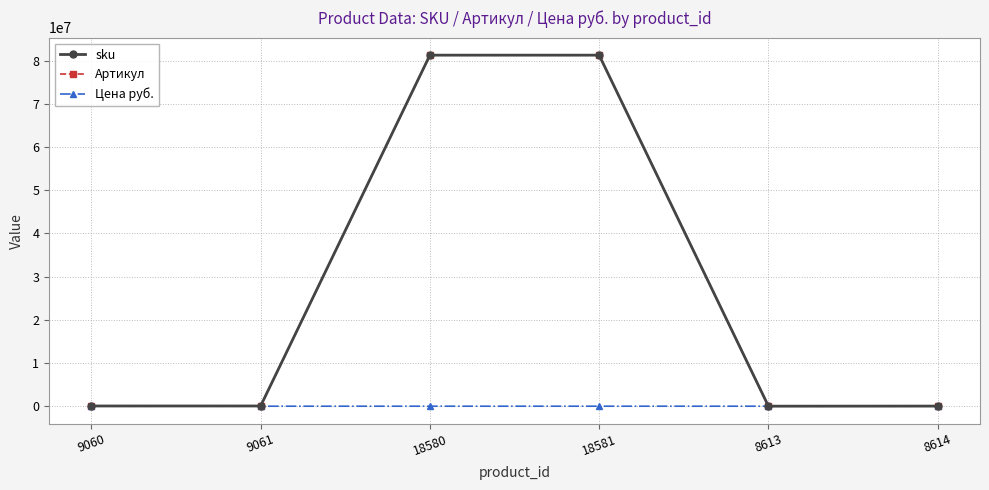

What is the highest value of the sku series?

81262140